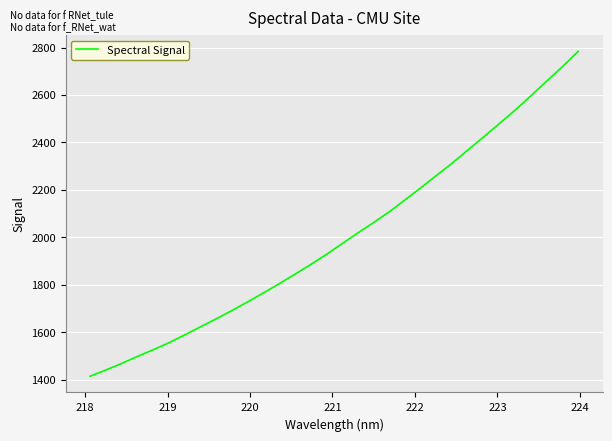

What is the difference between the maximum and minimum values?

1369.7